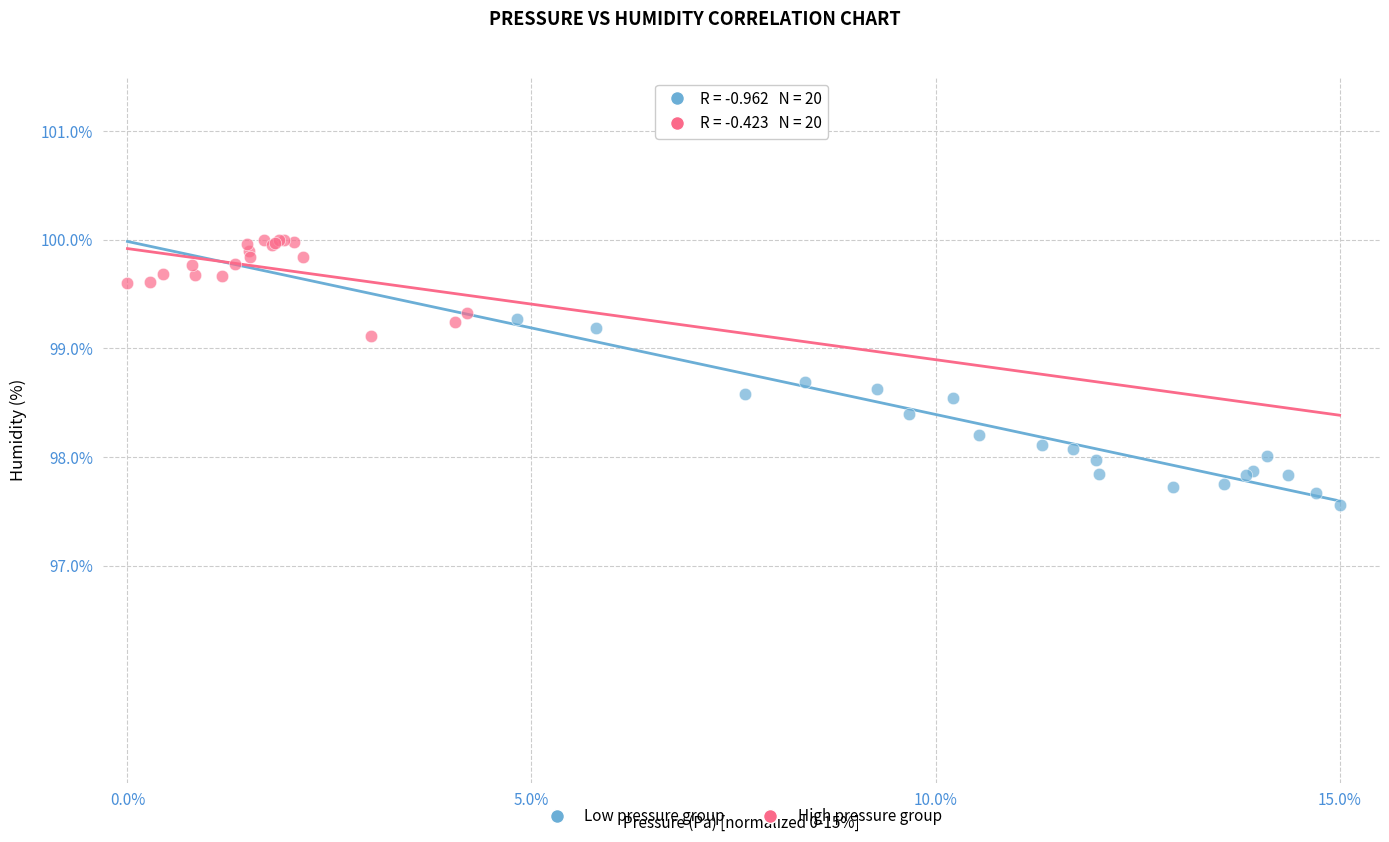

Which series has the largest Y range (max minus min)?

Low pressure group